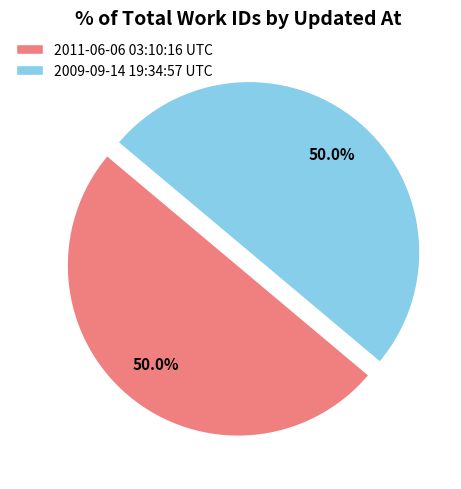

What is the ratio of the value at 2009-09-14 19:34:57 UTC to the value at 2011-06-06 03:10:16 UTC?

1.0